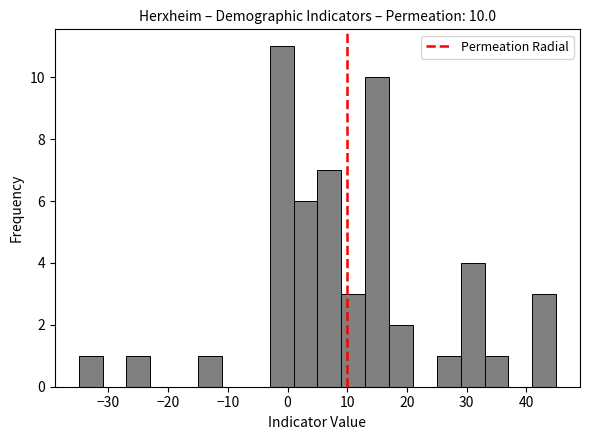

Over which range of the x-axis is the bar tallest?

-3 to 1